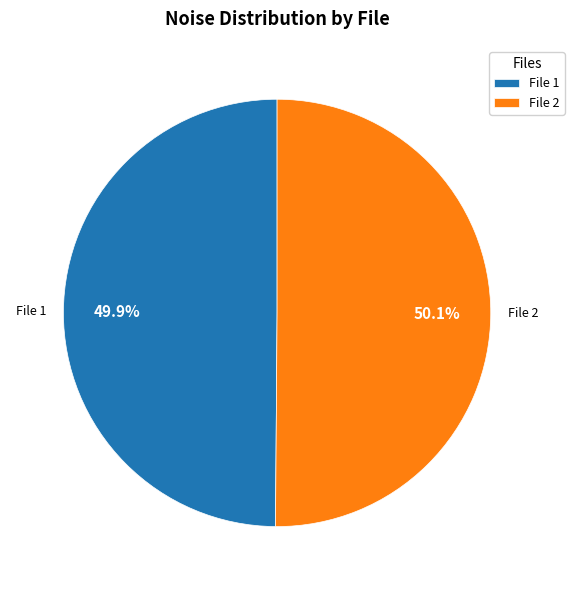

What is the ratio of the value at File 1 to the value at File 2?

1.0